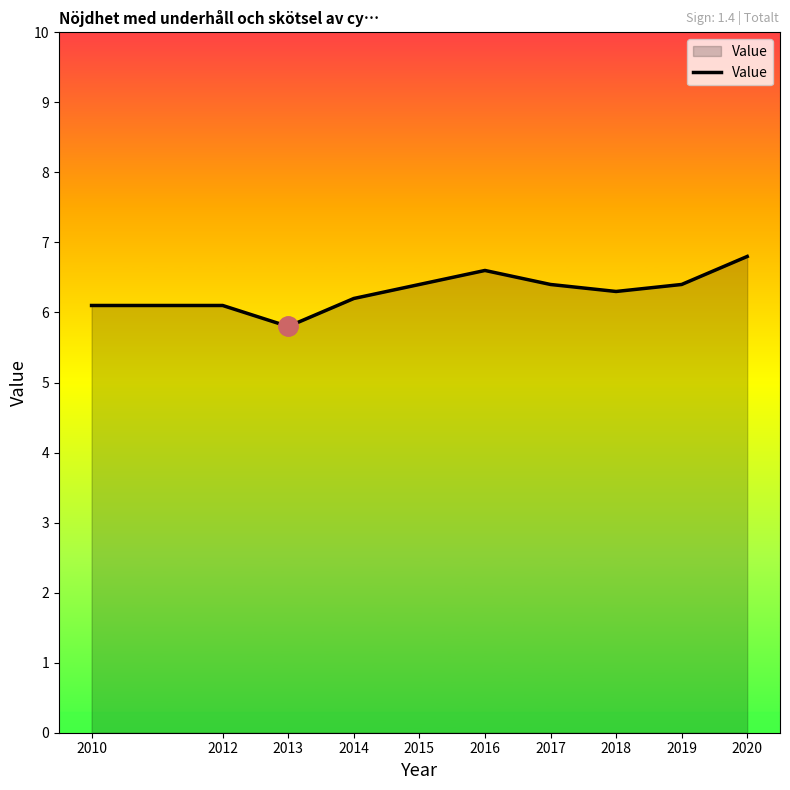

What is the approximate value at 2018?

6.3